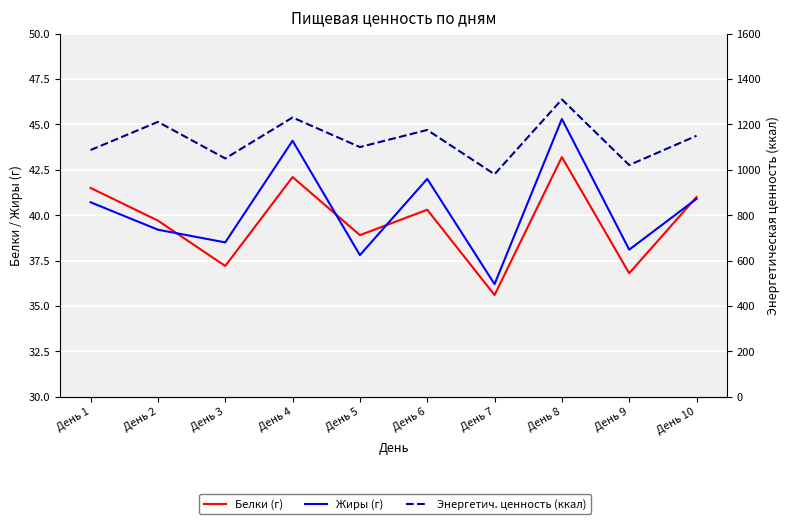

At which label does Жиры (г) reach its peak?

День 8